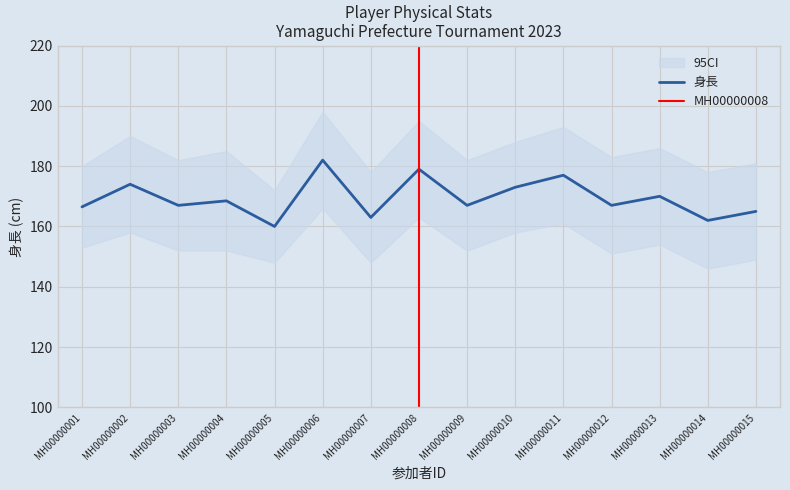

The value of 身長 at MH00000011 is 177.0. True or false?

True